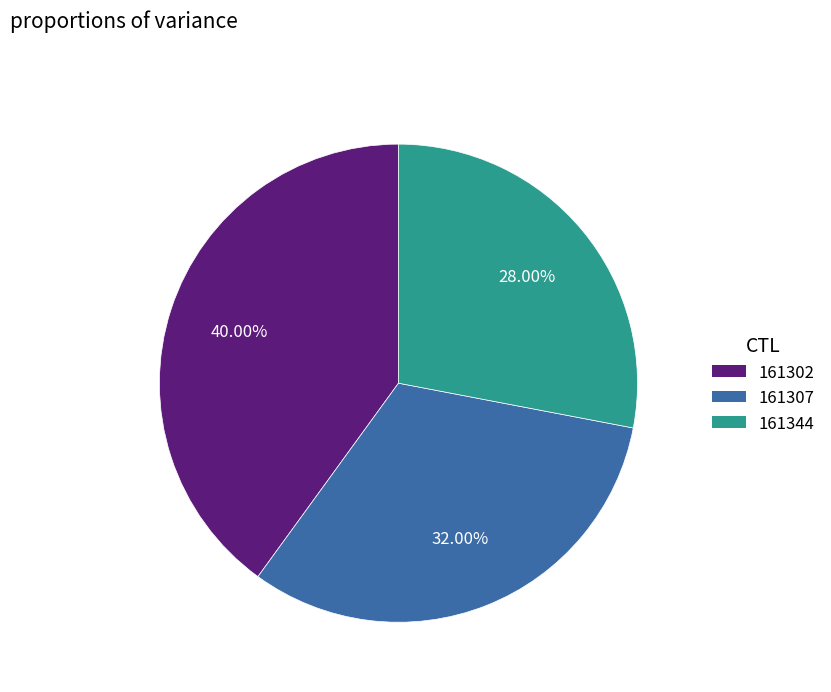

Does 161307 represent more than half of the total?

No